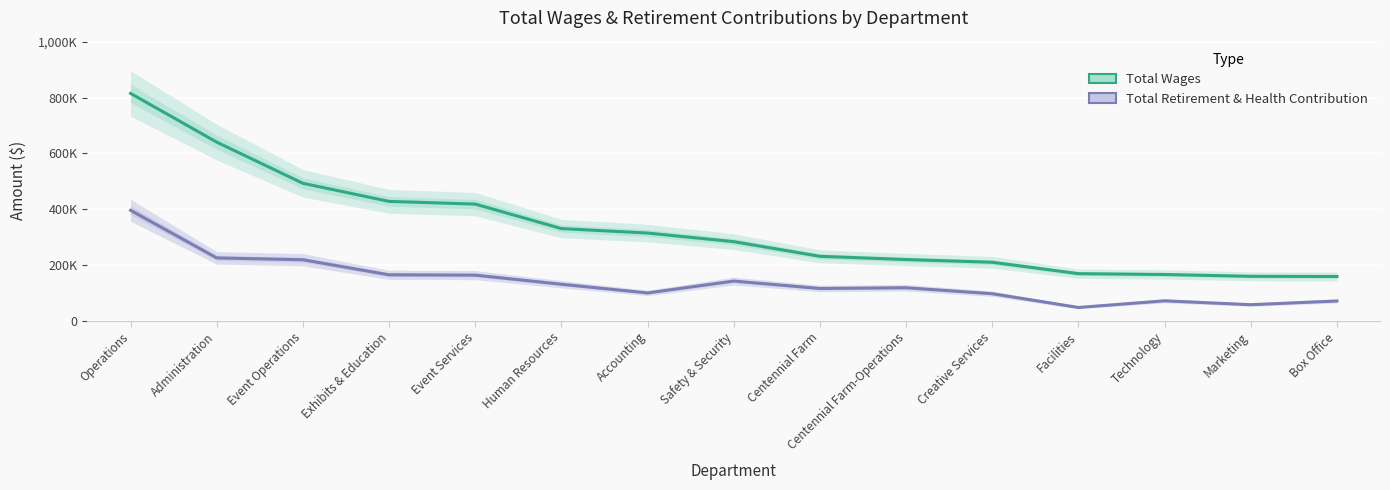

What are all the series names shown in the legend?

Total Wages, Total Retirement & Health Contribution